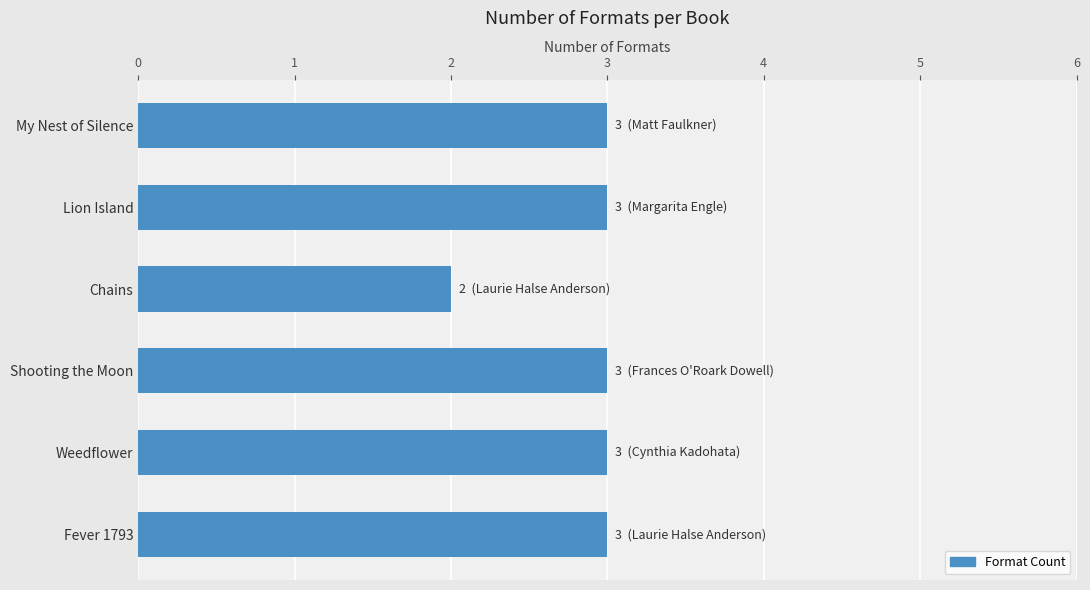

Does the chart contain stacked bars?

No